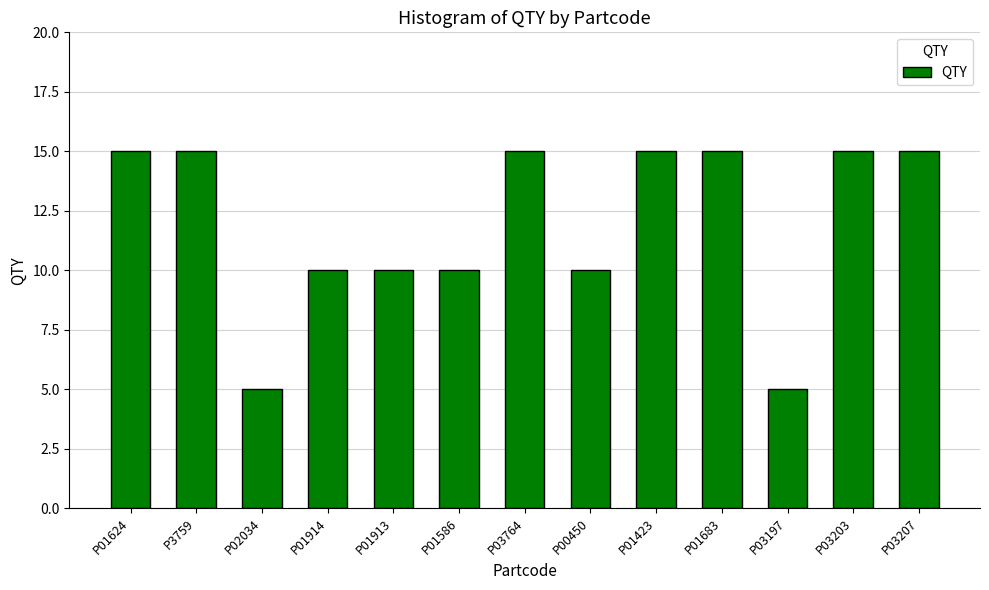

Count the values in the range 10 to 15.

11